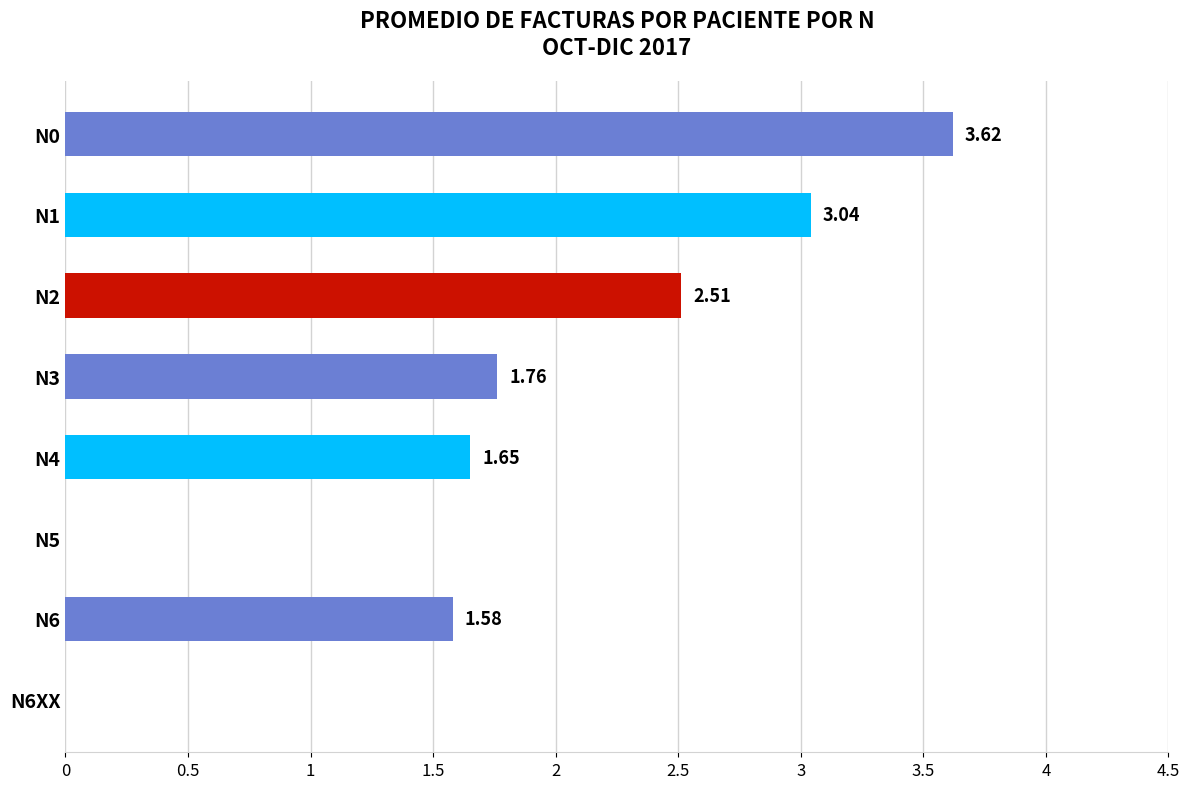

What is the sum of all values?

14.2